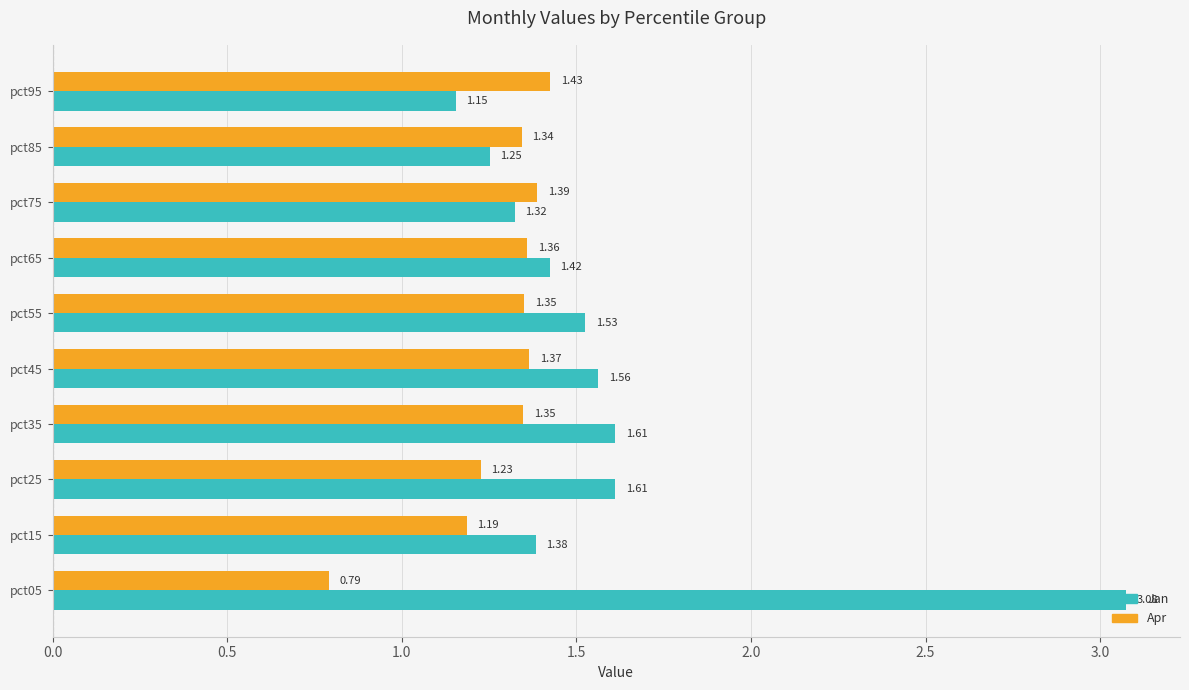

Count the number of data series in this chart.

2